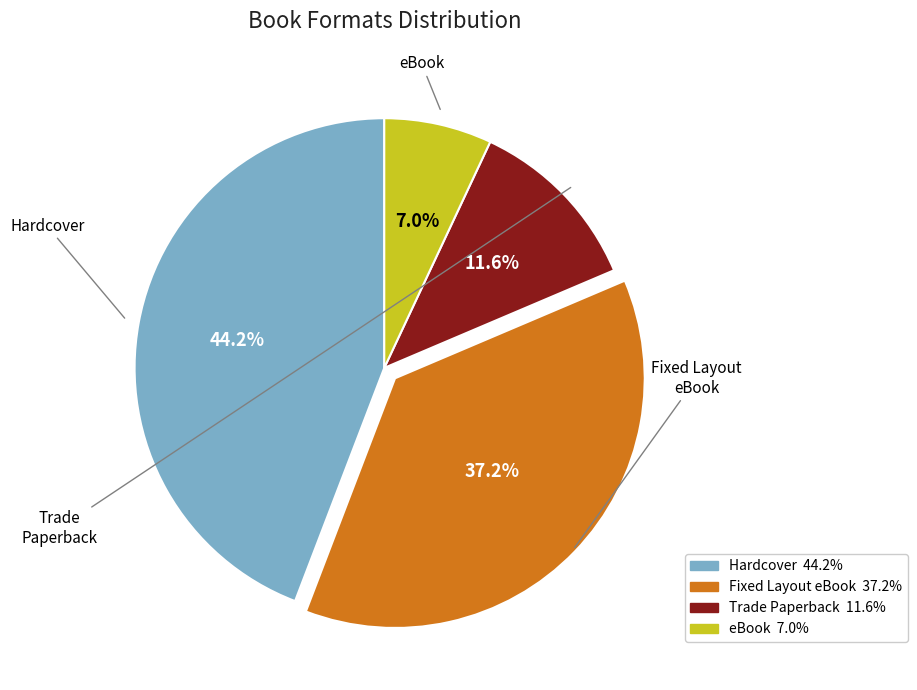

What portion of the pie excludes eBook?

93.0%